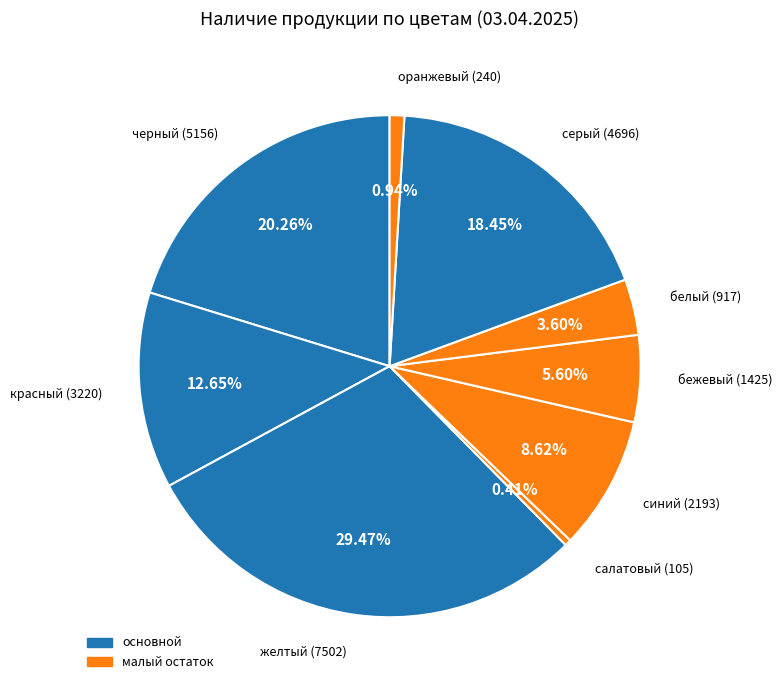

How many slices are in this pie chart?

9